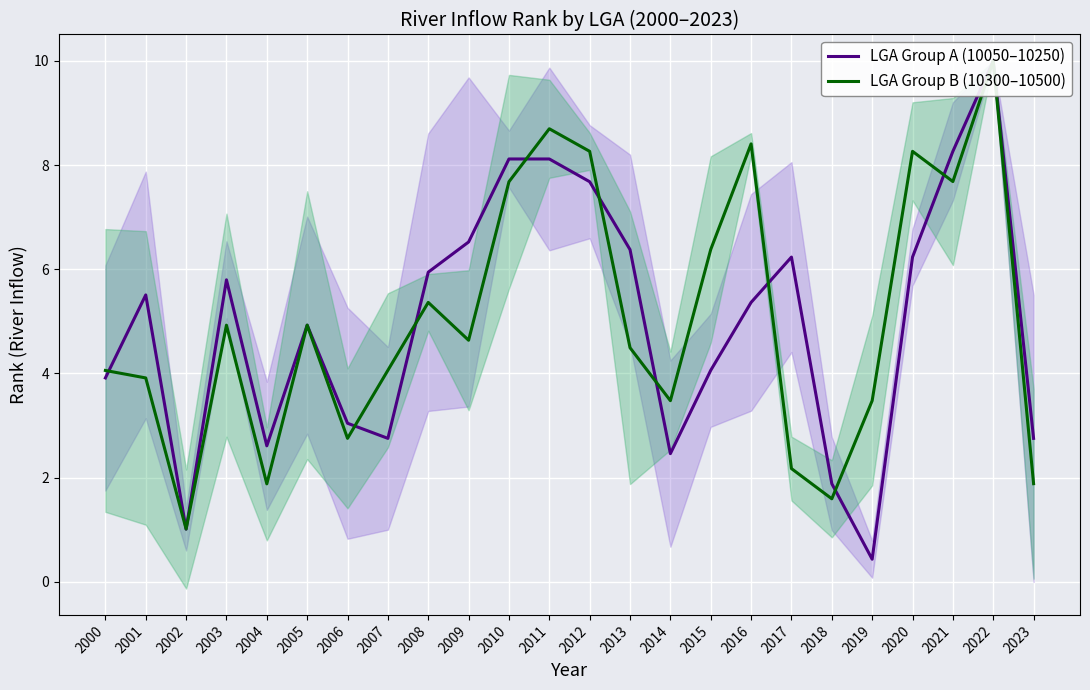

Is this an area chart (filled region under the line)?

No